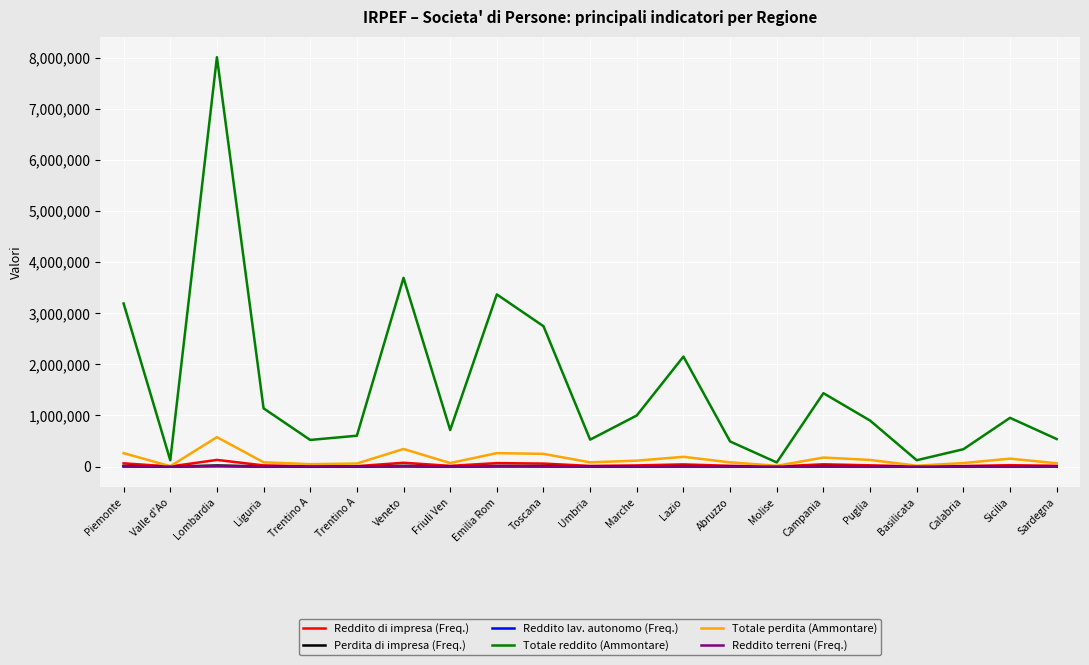

How many values in the Totale perdita (Ammontare) series are below 84093?

10